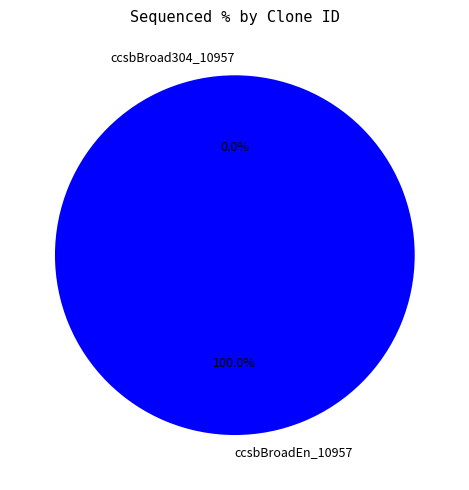

Rank the categories by value from lowest to highest.

ccsbBroad304_10957, ccsbBroadEn_10957